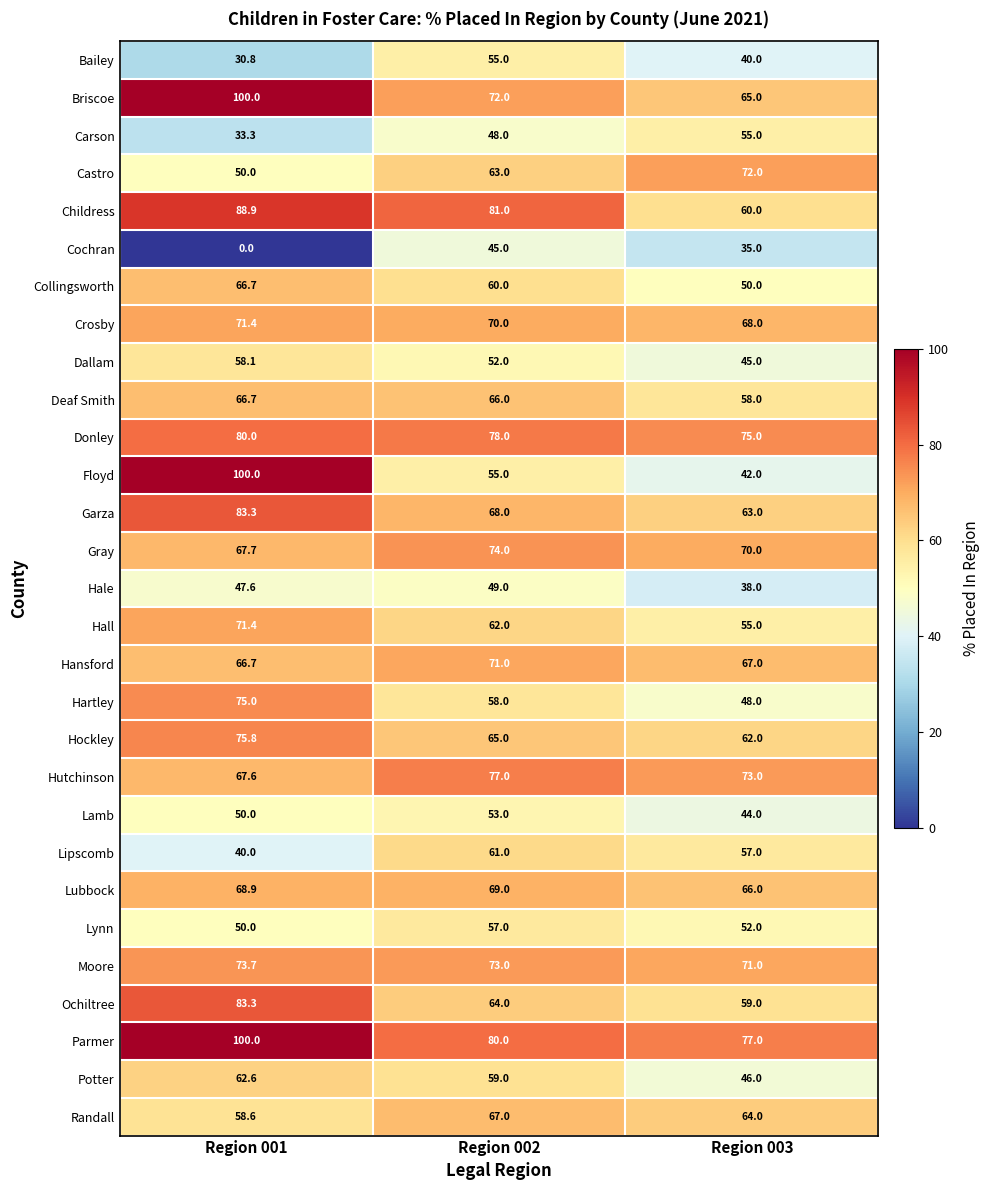

Between Region 002 and Region 003, which series saw the biggest shift?

Childress